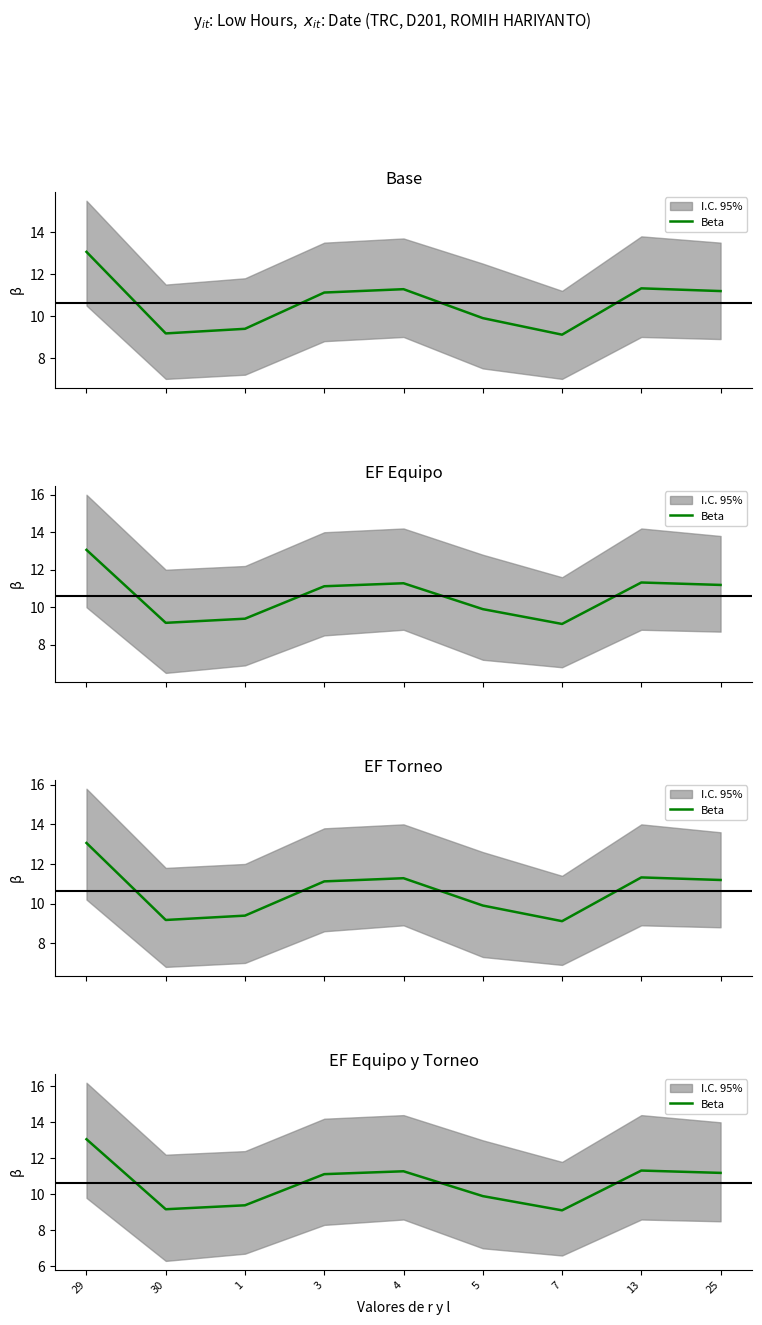

Is it true that the value at 5 is 15.9?

False